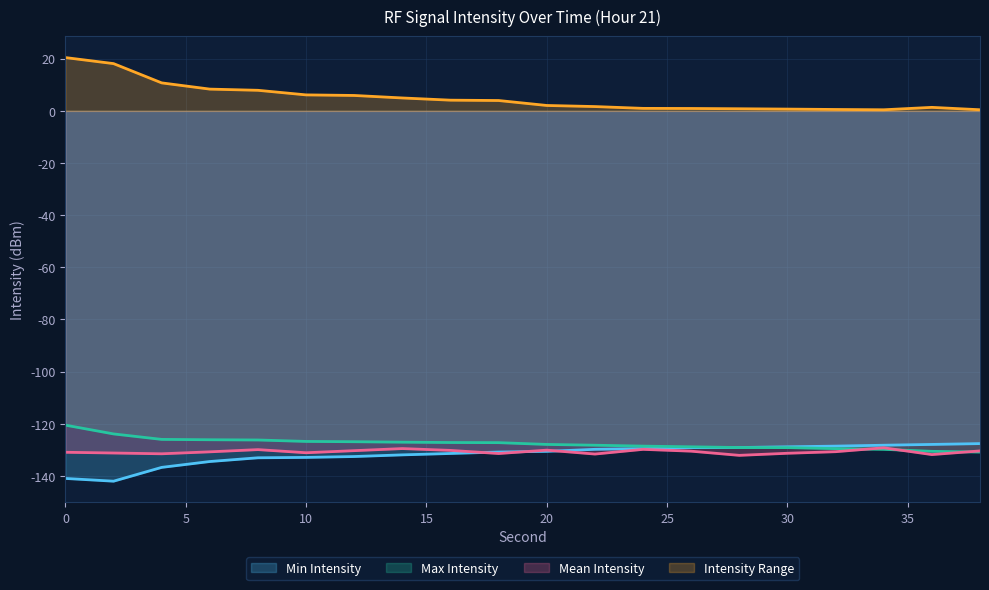

Which series has the largest range (max minus min)?

Intensity Range